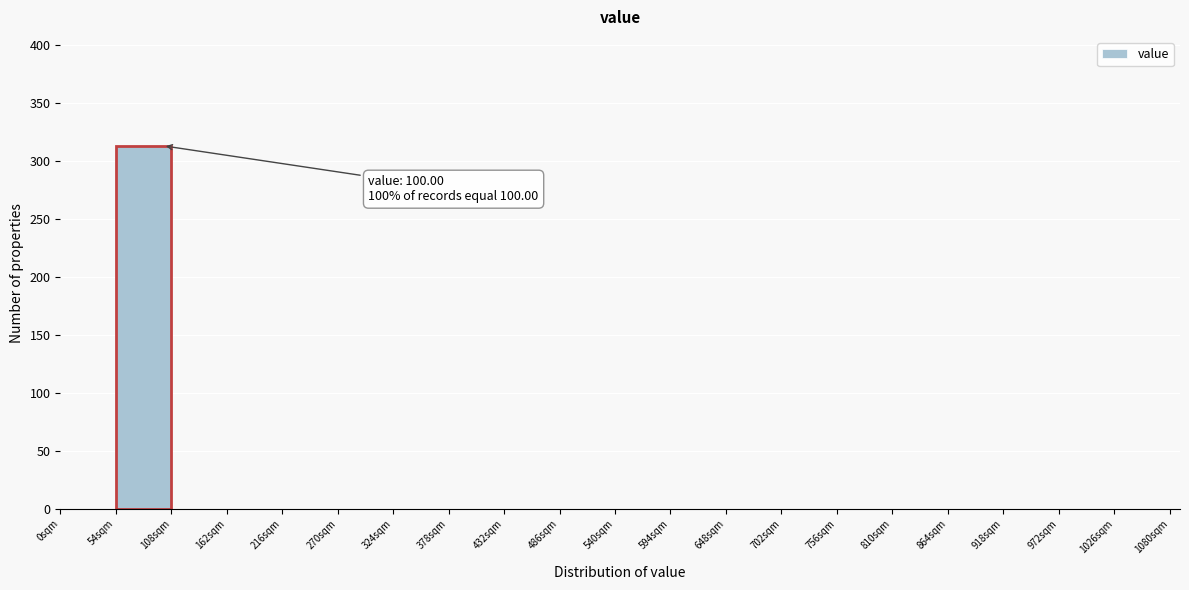

Over which range of the x-axis is the bar tallest?

54 to 108